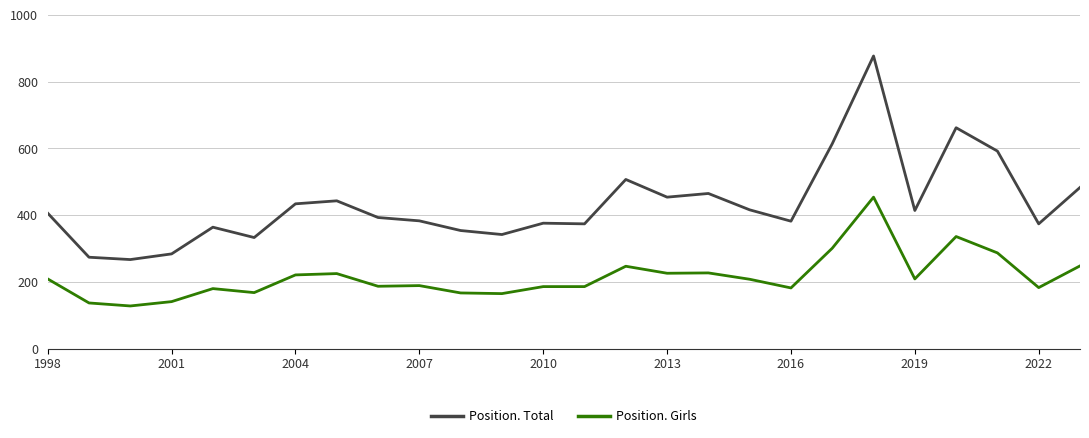

In Position. Total, how many points are lower than both neighbors (excluding endpoints)?

8